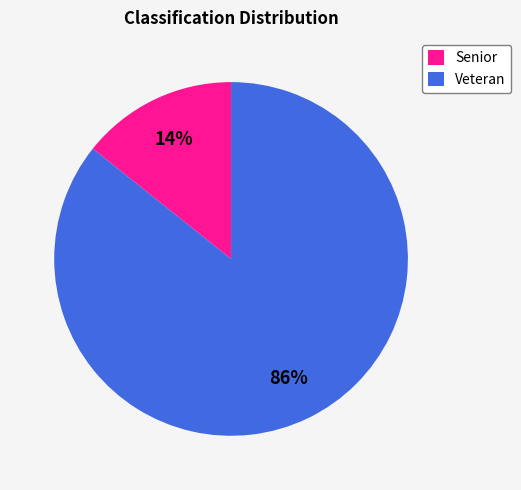

Between Veteran and Senior, which is larger?

Veteran